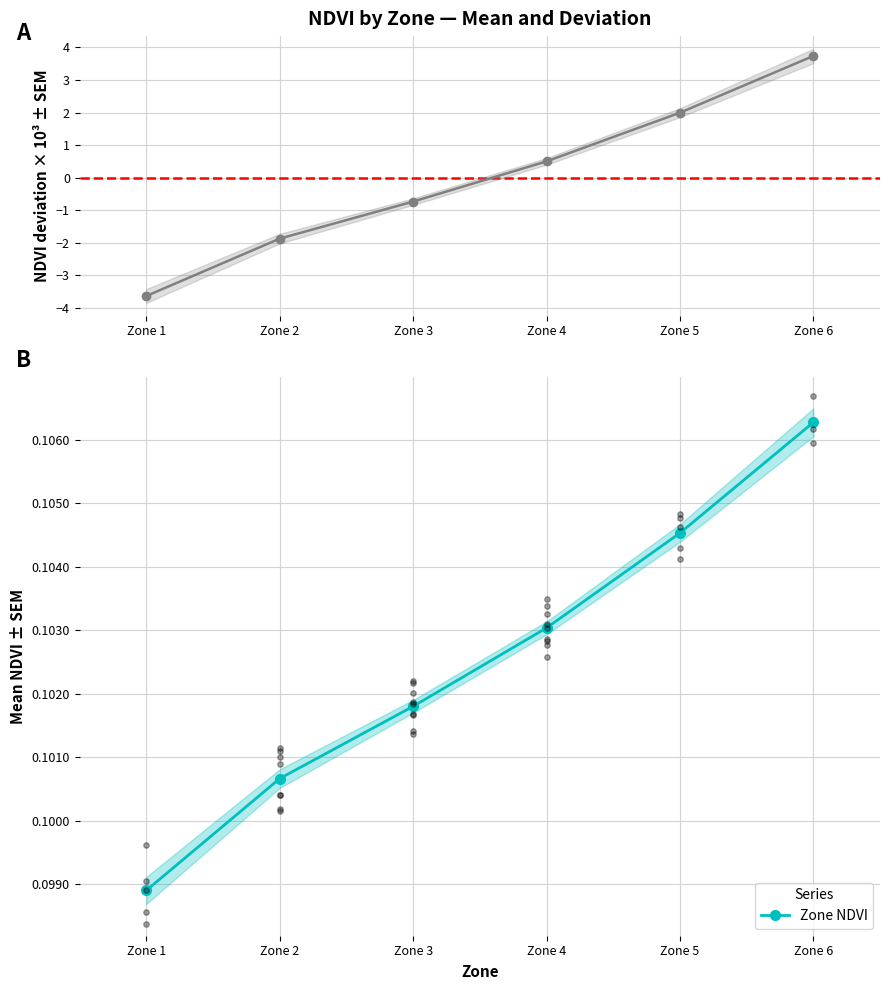

Which series contains the highest Y value?

NDVI deviation